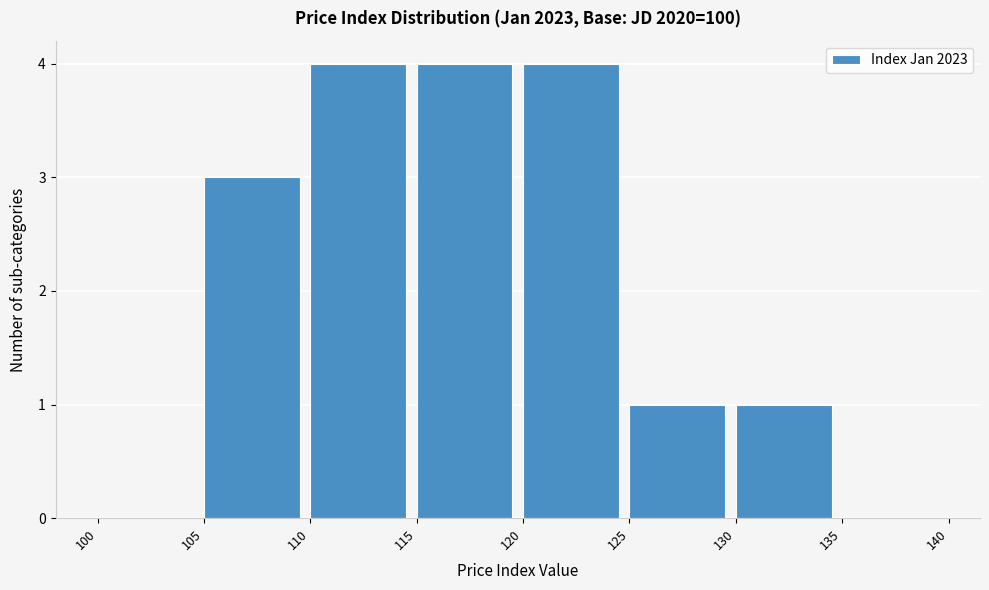

What is the height of the bar covering 120 to 125 on the x-axis? The values are not printed on the chart, so give them approximately, as read against the axis.

4